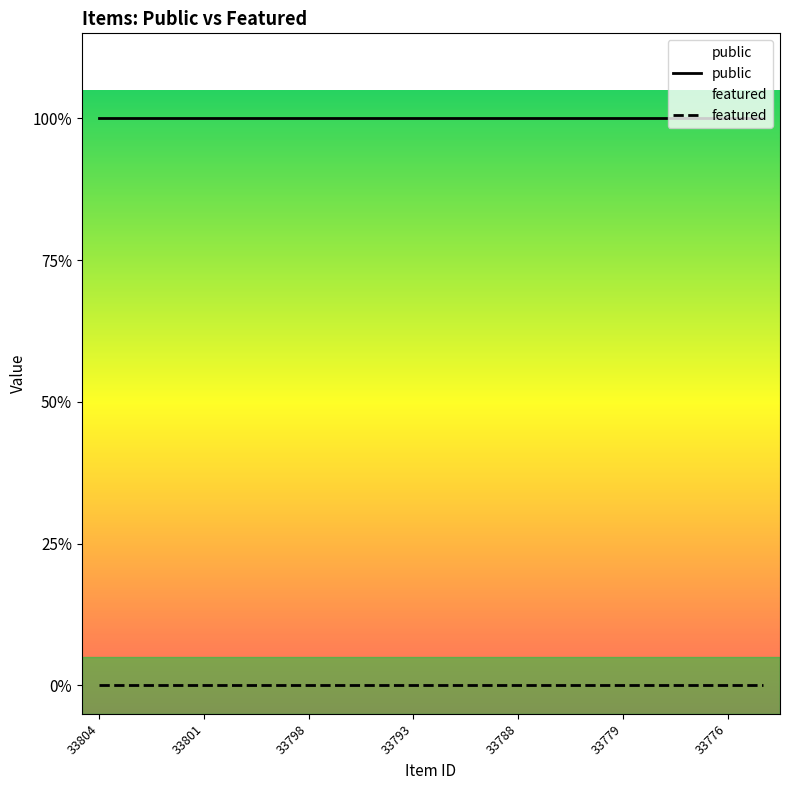

Which has a higher value, 33781 or 33804?

33781